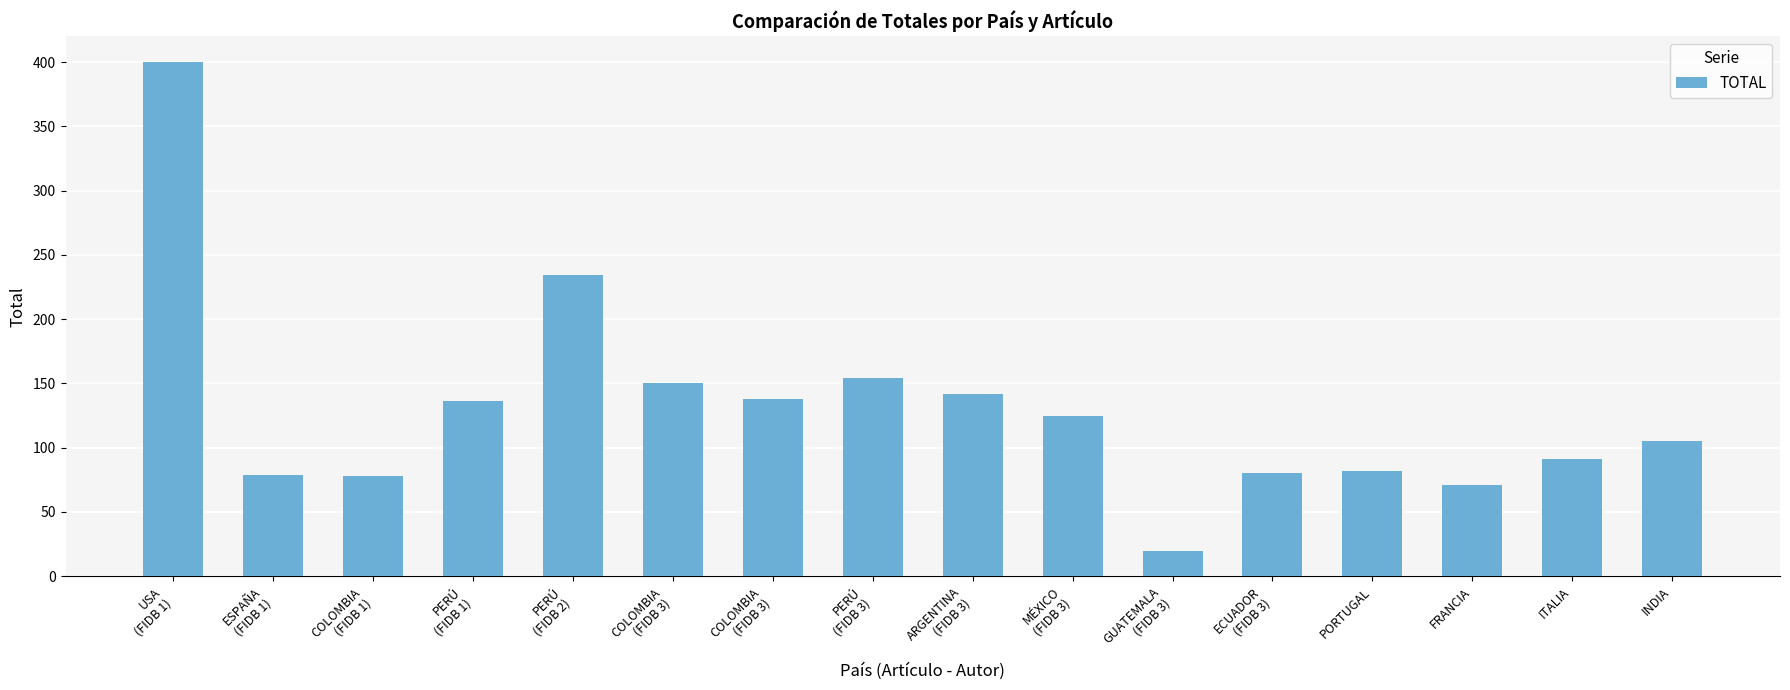

What is the smallest value displayed?

20